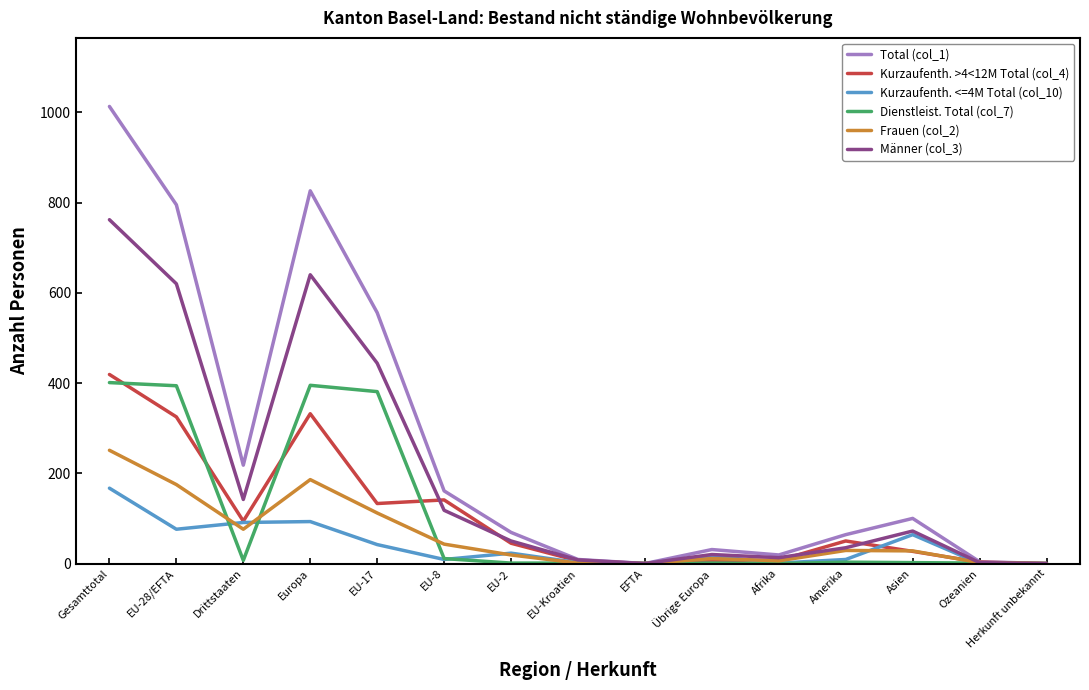

Which series has the widest spread of values?

Total (col_1)